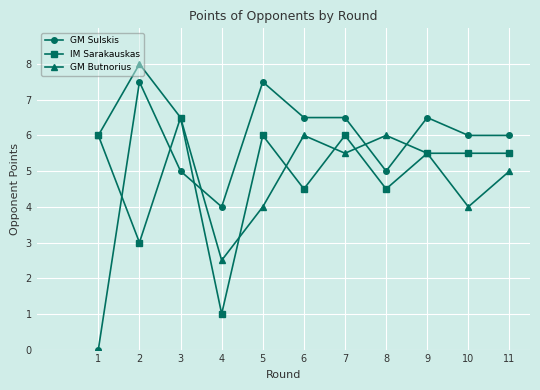

Reading right to left, list all the values displayed in this chart.

GM Sulskis: 6.0	6.0	6.5	5.0	6.5	6.5	7.5	4.0	5.0	7.5	0.0
IM Sarakauskas: 5.5	5.5	5.5	4.5	6.0	4.5	6.0	1.0	6.5	3.0	6.0
GM Butnorius: 5.0	4.0	5.5	6.0	5.5	6.0	4.0	2.5	6.5	8.0	6.0